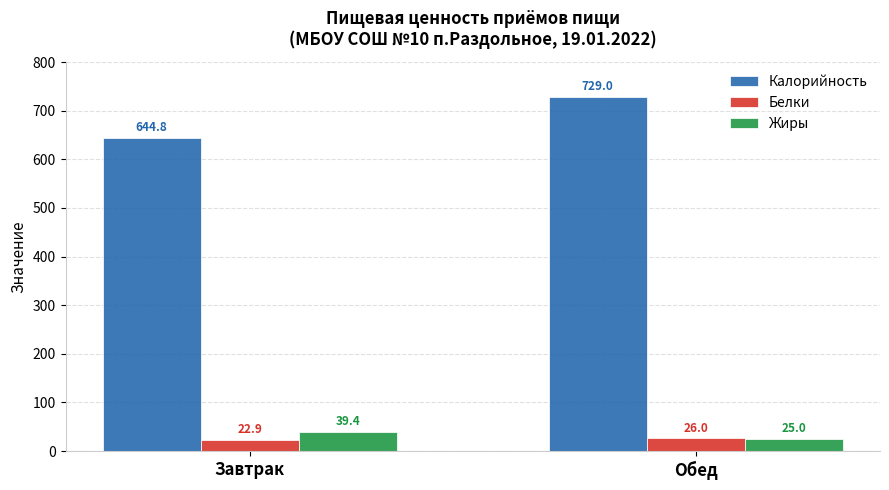

What position from the right is Обед?

1